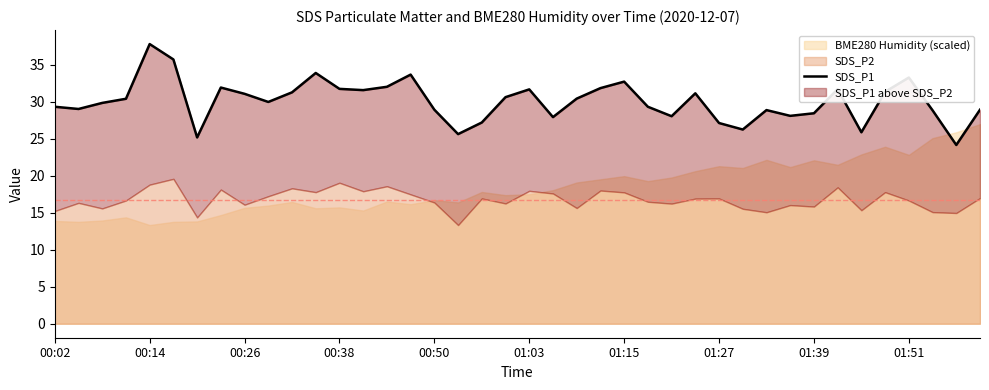

How many values are below 30?

19